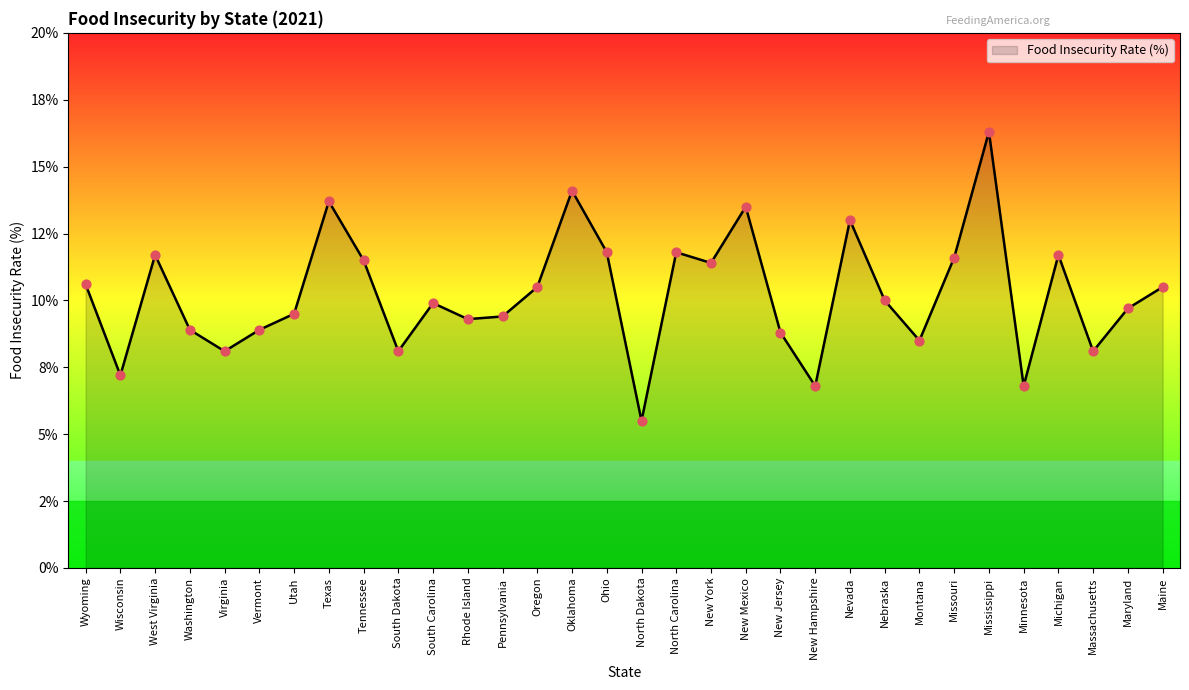

Approximately how many times larger is the value at New York compared to Wisconsin?

1.6